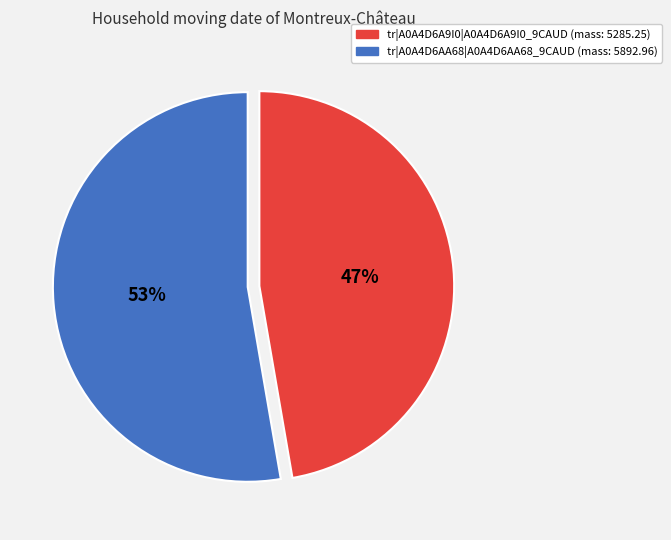

To the nearest percent, what portion does tr|A0A4D6AA68|A0A4D6AA68_9CAUD represent?

53%